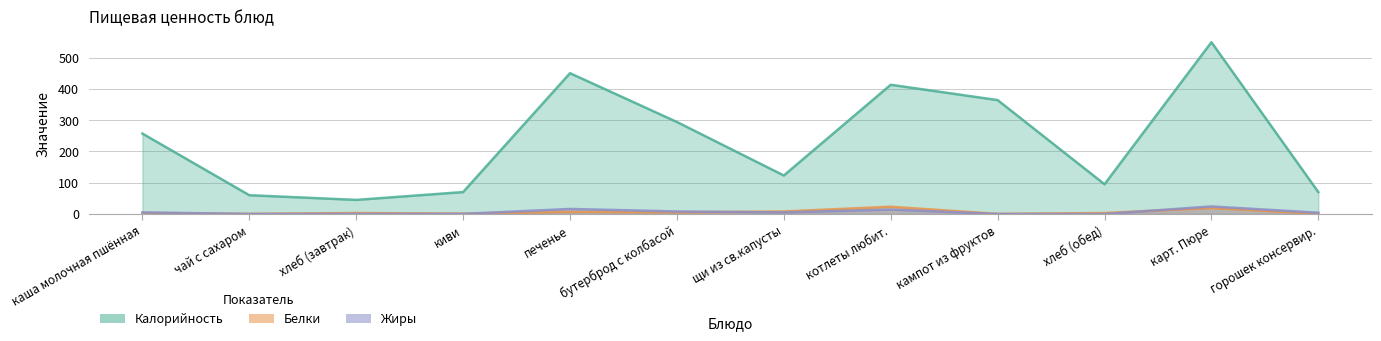

How many lines are shown in the chart?

3